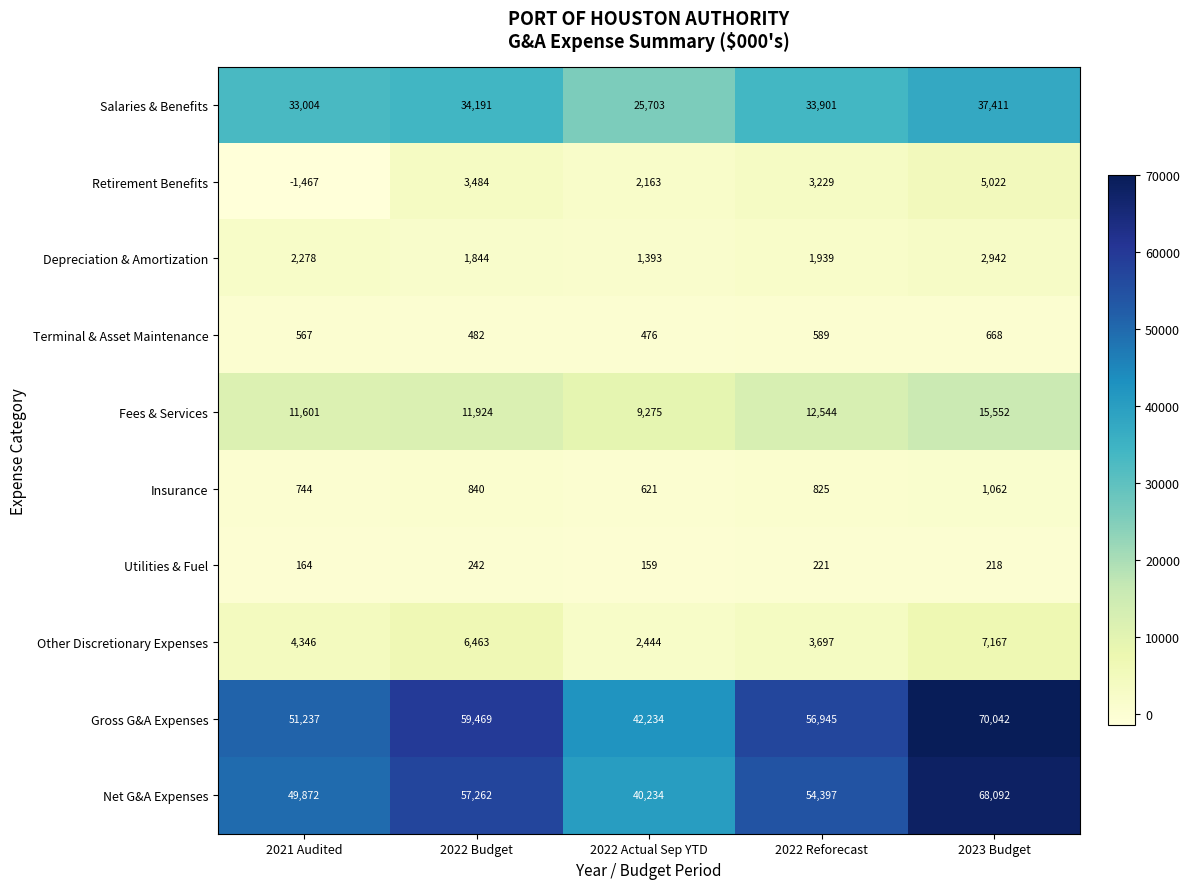

What is the sum of the Salaries & Benefits values at 2022 Reforecast and 2021 Audited?

66905